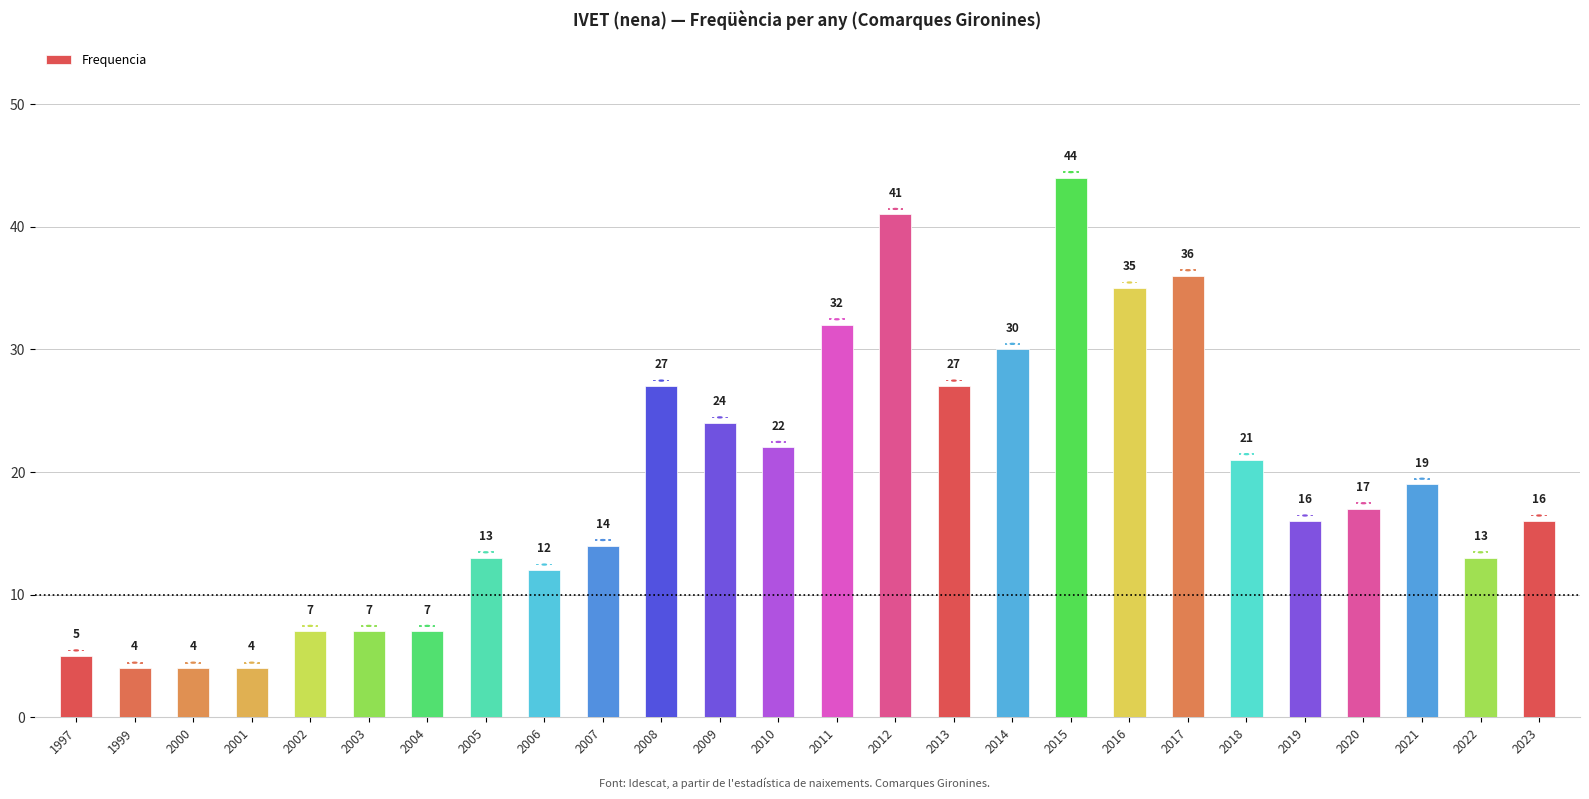

Count the number of data series in this chart.

1